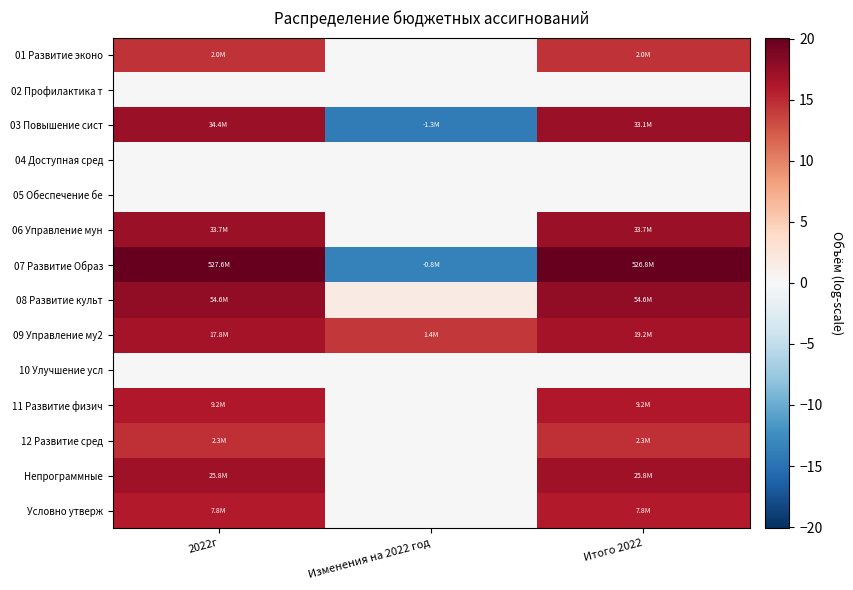

Reading left to right, what are all the values shown in this chart?

01 Развитие эконо: 2022г=14.5	Изменения на 2022 год=0.0	Итого 2022=14.5
02 Профилактика т: 2022г=0.0	Изменения на 2022 год=0.0	Итого 2022=0.0
03 Повышение сист: 2022г=17.4	Изменения на 2022 год=-14.1	Итого 2022=17.3
04 Доступная сред: 2022г=0.0	Изменения на 2022 год=0.0	Итого 2022=0.0
05 Обеспечение бе: 2022г=0.0	Изменения на 2022 год=0.0	Итого 2022=0.0
06 Управление мун: 2022г=17.3	Изменения на 2022 год=0.0	Итого 2022=17.3
07 Развитие Образ: 2022г=20.1	Изменения на 2022 год=-13.6	Итого 2022=20.1
08 Развитие культ: 2022г=17.8	Изменения на 2022 год=1.7	Итого 2022=17.8
09 Управление му2: 2022г=16.7	Изменения на 2022 год=14.1	Итого 2022=16.8
10 Улучшение усл: 2022г=0.0	Изменения на 2022 год=0.0	Итого 2022=0.0
11 Развитие физич: 2022г=16.0	Изменения на 2022 год=0.0	Итого 2022=16.0
12 Развитие сред: 2022г=14.6	Изменения на 2022 год=0.0	Итого 2022=14.6
Непрограммные: 2022г=17.1	Изменения на 2022 год=0.0	Итого 2022=17.1
Условно утверж: 2022г=15.9	Изменения на 2022 год=0.0	Итого 2022=15.9